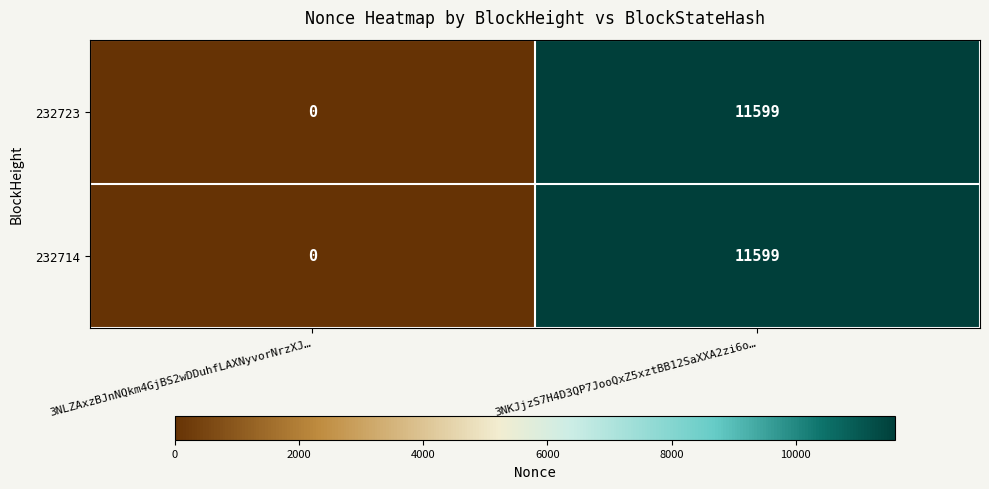

The value of 232714 at 3NKJjzS7H4D3QP7JooQxZ5xztBB12SaXXA2zi6o… is 19262. True or false?

False